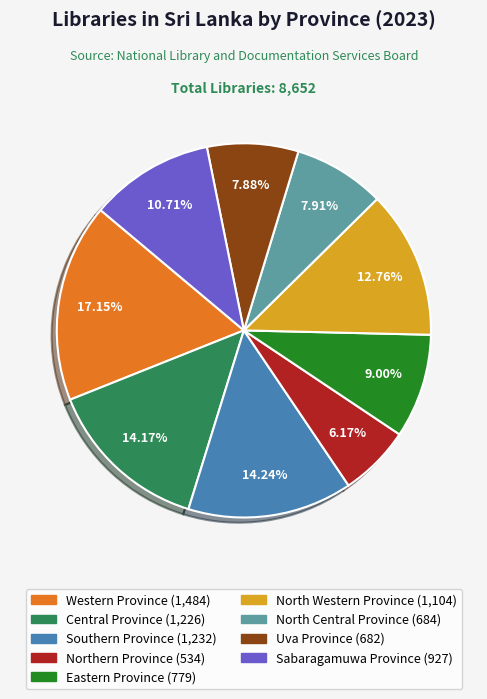

The North Western Province slice represents 6% of the pie. True or false?

False